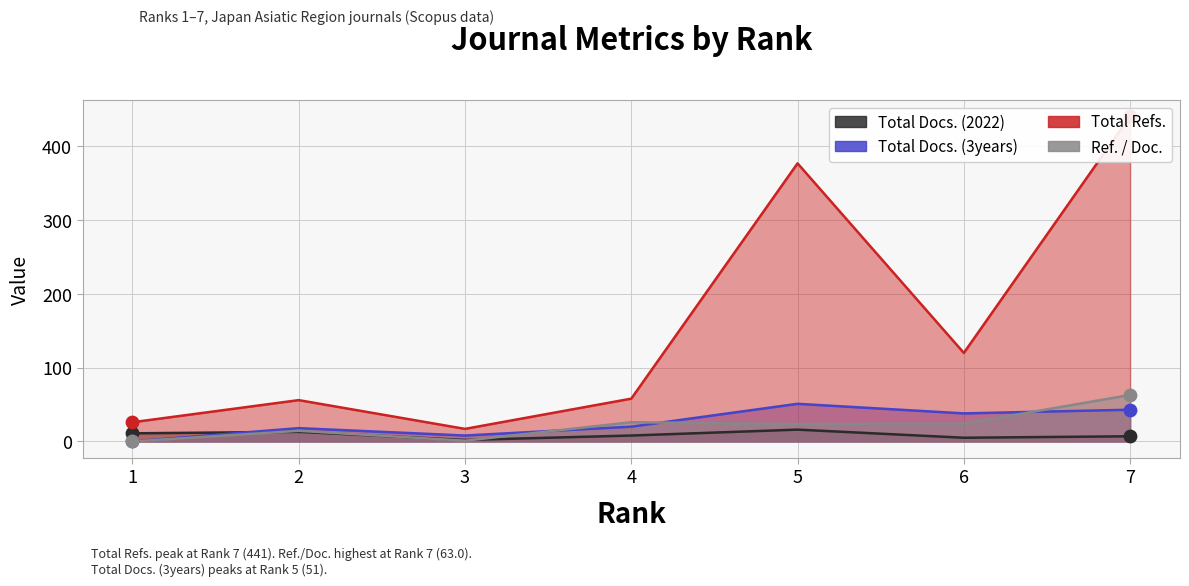

Which series has the largest Y range (max minus min)?

Total Refs.